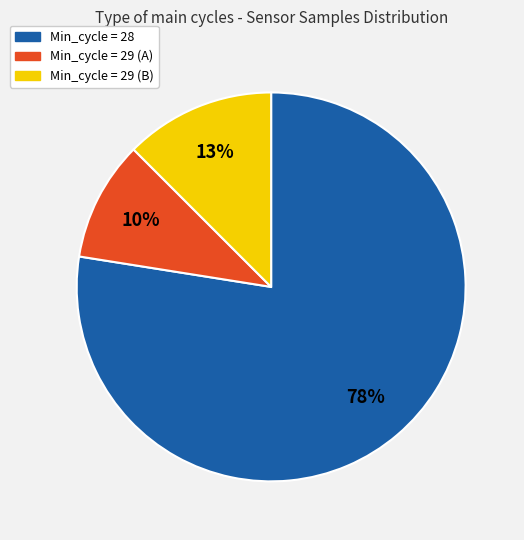

Is there any slice that represents more than half of the pie?

Yes